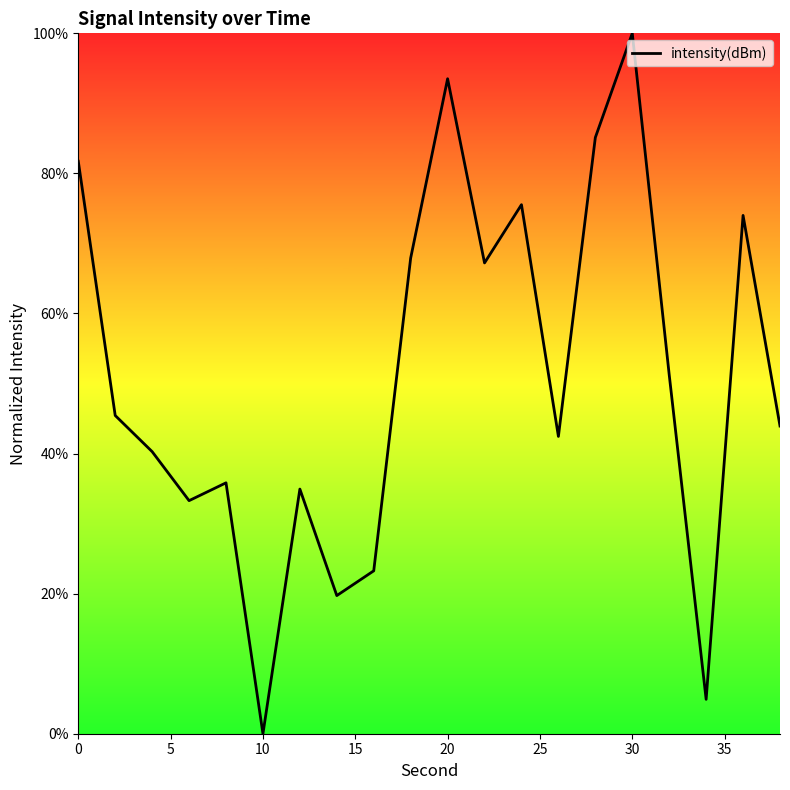

What is the maximum value shown in the chart?

100.0